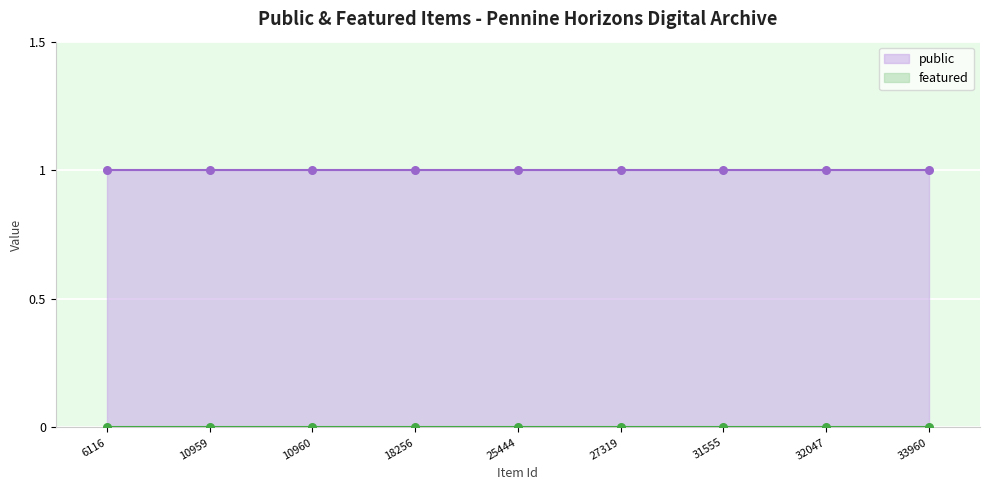

At which category is the sum across all series the highest?

6116